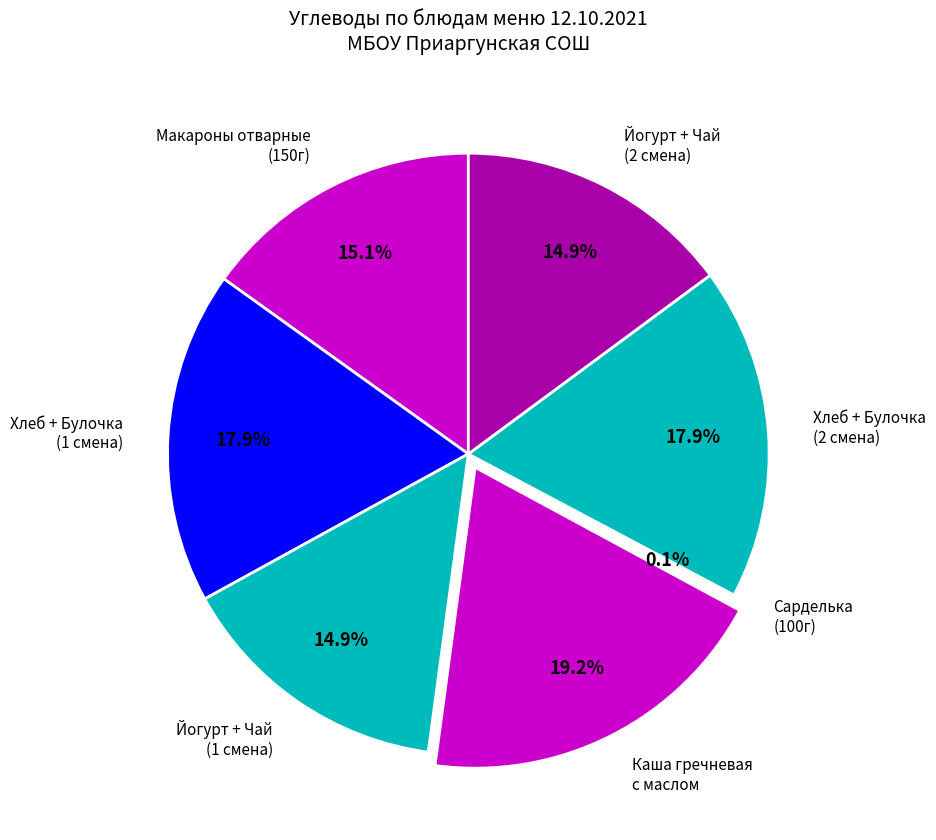

Which category has the biggest portion of the pie?

Каша гречневая с маслом